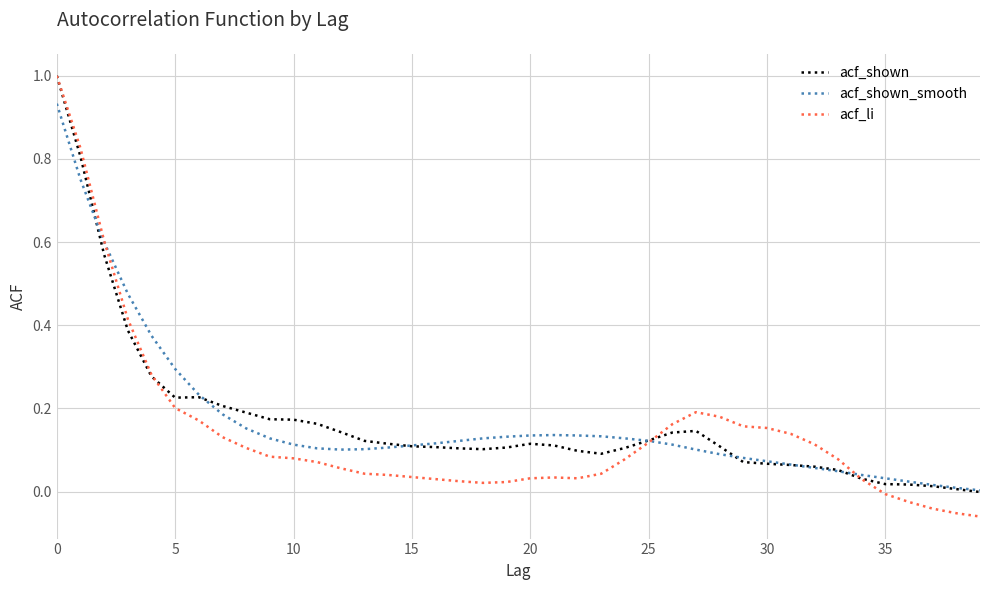

What are all the series names shown in the legend?

acf_shown, acf_shown_smooth, acf_li